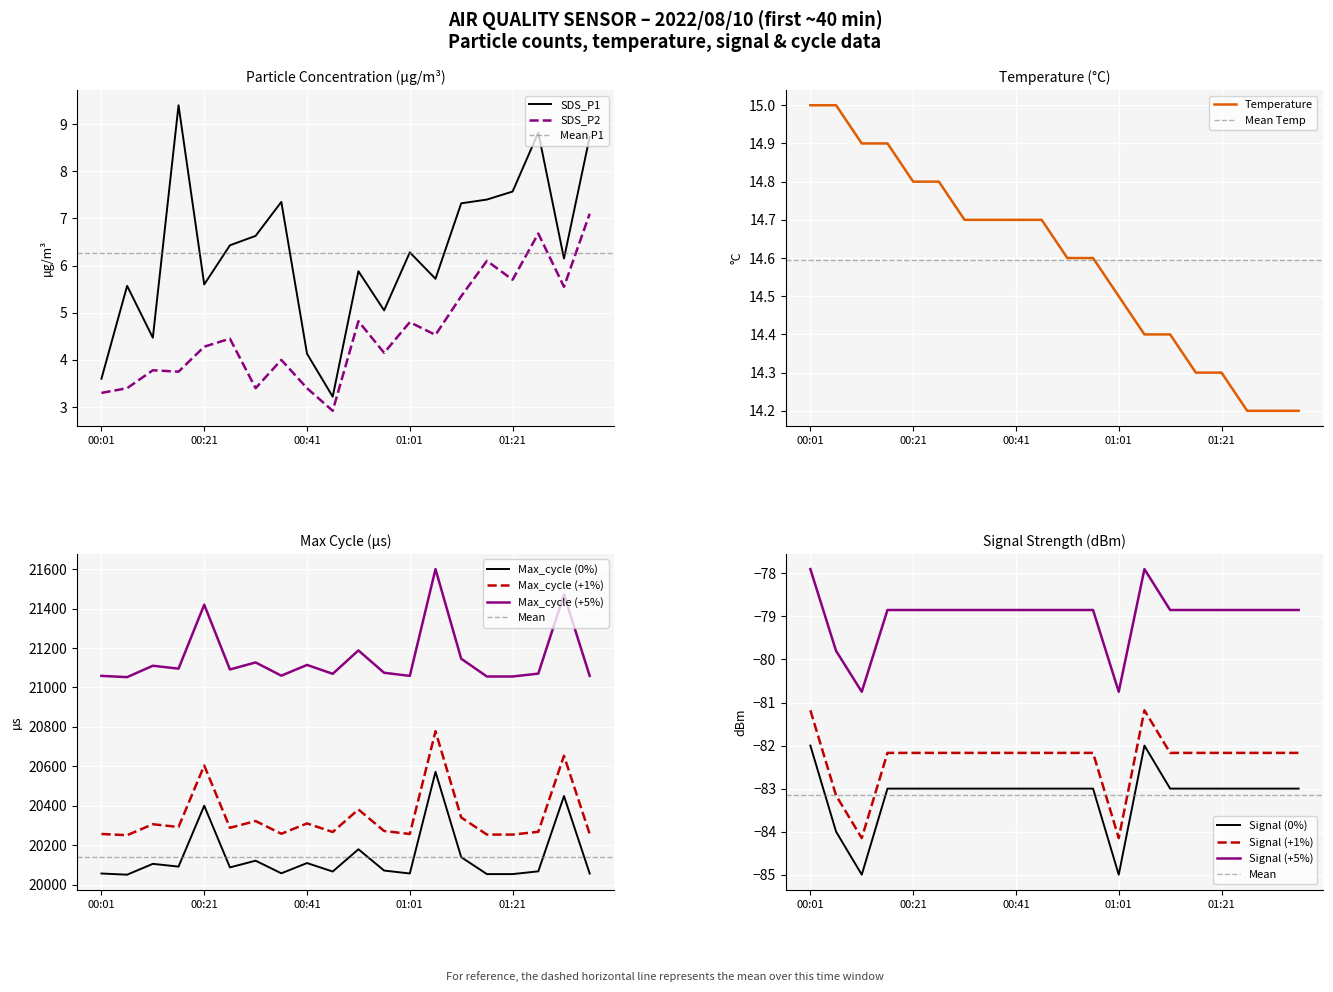

True or false: Signal and Temp intersect in this chart.

False